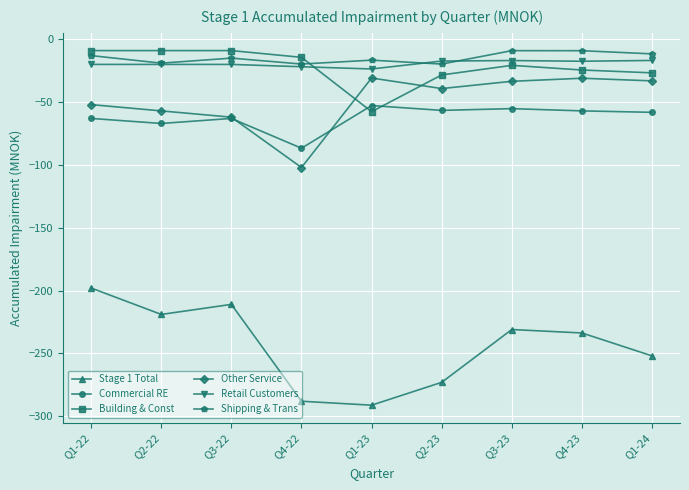

What is the label of the 4th point from the right?

Q2-23